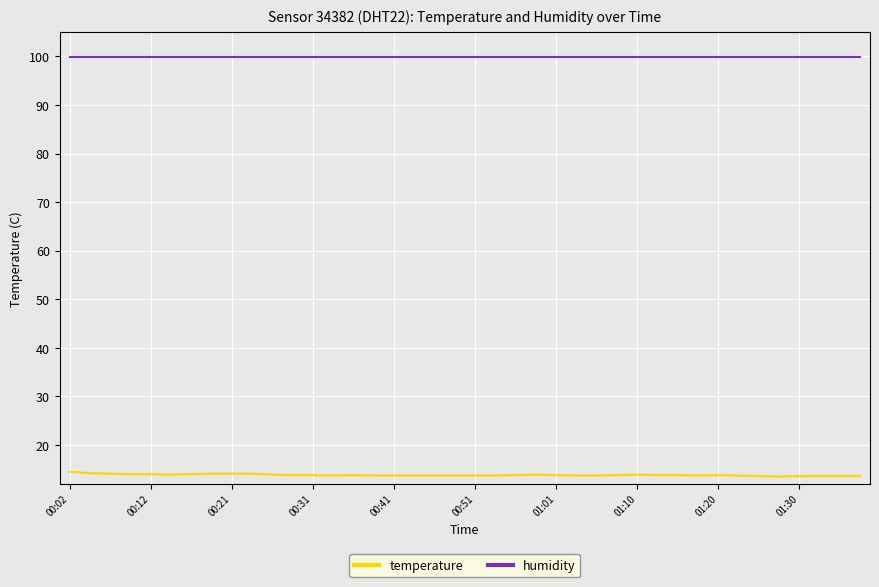

What is the average value of the humidity series?

99.9